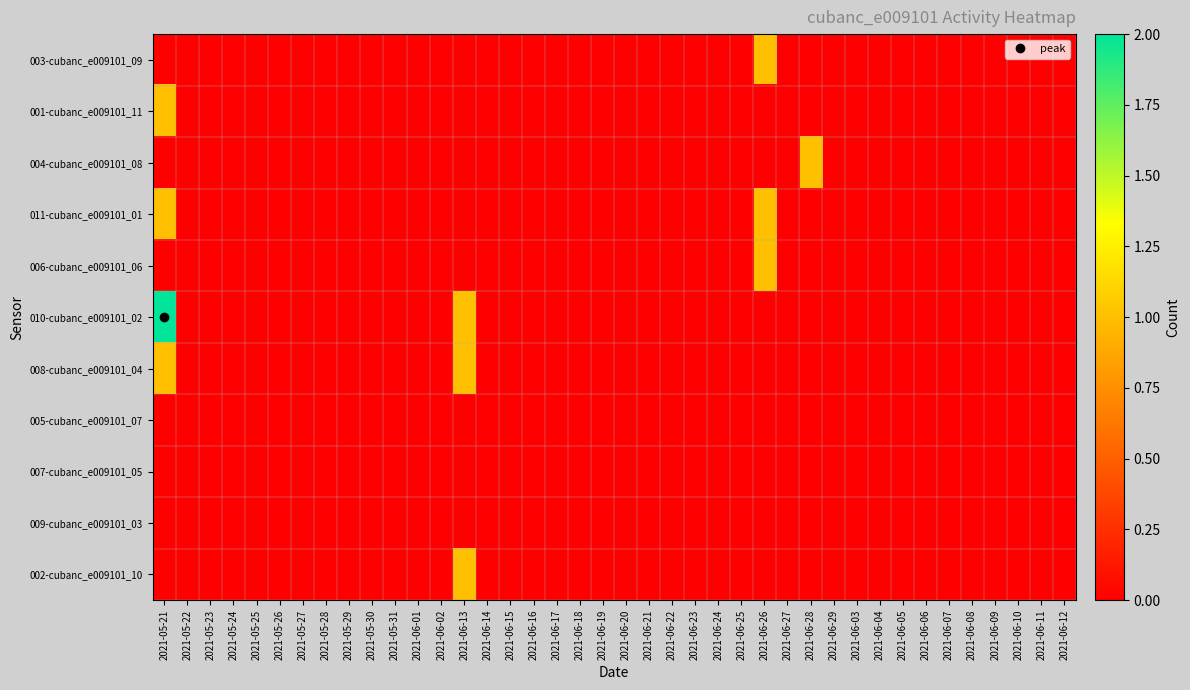

Reading left to right, transcribe all the data shown in this chart.

003-cubanc_e009101_09: 2021-05-21=0	2021-05-22=0	2021-05-23=0	2021-05-24=0	2021-05-25=0	2021-05-26=0	2021-05-27=0	2021-05-28=0	2021-05-29=0	2021-05-30=0	2021-05-31=0	2021-06-01=0	2021-06-02=0	2021-06-13=0	2021-06-14=0	2021-06-15=0	2021-06-16=0	2021-06-17=0	2021-06-18=0	2021-06-19=0	2021-06-20=0	2021-06-21=0	2021-06-22=0	2021-06-23=0	2021-06-24=0	2021-06-25=0	2021-06-26=1	2021-06-27=0	2021-06-28=0	2021-06-29=0	2021-06-03=0	2021-06-04=0	2021-06-05=0	2021-06-06=0	2021-06-07=0	2021-06-08=0	2021-06-09=0	2021-06-10=0	2021-06-11=0	2021-06-12=0
001-cubanc_e009101_11: 2021-05-21=1	2021-05-22=0	2021-05-23=0	2021-05-24=0	2021-05-25=0	2021-05-26=0	2021-05-27=0	2021-05-28=0	2021-05-29=0	2021-05-30=0	2021-05-31=0	2021-06-01=0	2021-06-02=0	2021-06-13=0	2021-06-14=0	2021-06-15=0	2021-06-16=0	2021-06-17=0	2021-06-18=0	2021-06-19=0	2021-06-20=0	2021-06-21=0	2021-06-22=0	2021-06-23=0	2021-06-24=0	2021-06-25=0	2021-06-26=0	2021-06-27=0	2021-06-28=0	2021-06-29=0	2021-06-03=0	2021-06-04=0	2021-06-05=0	2021-06-06=0	2021-06-07=0	2021-06-08=0	2021-06-09=0	2021-06-10=0	2021-06-11=0	2021-06-12=0
004-cubanc_e009101_08: 2021-05-21=0	2021-05-22=0	2021-05-23=0	2021-05-24=0	2021-05-25=0	2021-05-26=0	2021-05-27=0	2021-05-28=0	2021-05-29=0	2021-05-30=0	2021-05-31=0	2021-06-01=0	2021-06-02=0	2021-06-13=0	2021-06-14=0	2021-06-15=0	2021-06-16=0	2021-06-17=0	2021-06-18=0	2021-06-19=0	2021-06-20=0	2021-06-21=0	2021-06-22=0	2021-06-23=0	2021-06-24=0	2021-06-25=0	2021-06-26=0	2021-06-27=0	2021-06-28=1	2021-06-29=0	2021-06-03=0	2021-06-04=0	2021-06-05=0	2021-06-06=0	2021-06-07=0	2021-06-08=0	2021-06-09=0	2021-06-10=0	2021-06-11=0	2021-06-12=0
011-cubanc_e009101_01: 2021-05-21=1	2021-05-22=0	2021-05-23=0	2021-05-24=0	2021-05-25=0	2021-05-26=0	2021-05-27=0	2021-05-28=0	2021-05-29=0	2021-05-30=0	2021-05-31=0	2021-06-01=0	2021-06-02=0	2021-06-13=0	2021-06-14=0	2021-06-15=0	2021-06-16=0	2021-06-17=0	2021-06-18=0	2021-06-19=0	2021-06-20=0	2021-06-21=0	2021-06-22=0	2021-06-23=0	2021-06-24=0	2021-06-25=0	2021-06-26=1	2021-06-27=0	2021-06-28=0	2021-06-29=0	2021-06-03=0	2021-06-04=0	2021-06-05=0	2021-06-06=0	2021-06-07=0	2021-06-08=0	2021-06-09=0	2021-06-10=0	2021-06-11=0	2021-06-12=0
006-cubanc_e009101_06: 2021-05-21=0	2021-05-22=0	2021-05-23=0	2021-05-24=0	2021-05-25=0	2021-05-26=0	2021-05-27=0	2021-05-28=0	2021-05-29=0	2021-05-30=0	2021-05-31=0	2021-06-01=0	2021-06-02=0	2021-06-13=0	2021-06-14=0	2021-06-15=0	2021-06-16=0	2021-06-17=0	2021-06-18=0	2021-06-19=0	2021-06-20=0	2021-06-21=0	2021-06-22=0	2021-06-23=0	2021-06-24=0	2021-06-25=0	2021-06-26=1	2021-06-27=0	2021-06-28=0	2021-06-29=0	2021-06-03=0	2021-06-04=0	2021-06-05=0	2021-06-06=0	2021-06-07=0	2021-06-08=0	2021-06-09=0	2021-06-10=0	2021-06-11=0	2021-06-12=0
010-cubanc_e009101_02: 2021-05-21=2	2021-05-22=0	2021-05-23=0	2021-05-24=0	2021-05-25=0	2021-05-26=0	2021-05-27=0	2021-05-28=0	2021-05-29=0	2021-05-30=0	2021-05-31=0	2021-06-01=0	2021-06-02=0	2021-06-13=1	2021-06-14=0	2021-06-15=0	2021-06-16=0	2021-06-17=0	2021-06-18=0	2021-06-19=0	2021-06-20=0	2021-06-21=0	2021-06-22=0	2021-06-23=0	2021-06-24=0	2021-06-25=0	2021-06-26=0	2021-06-27=0	2021-06-28=0	2021-06-29=0	2021-06-03=0	2021-06-04=0	2021-06-05=0	2021-06-06=0	2021-06-07=0	2021-06-08=0	2021-06-09=0	2021-06-10=0	2021-06-11=0	2021-06-12=0
008-cubanc_e009101_04: 2021-05-21=1	2021-05-22=0	2021-05-23=0	2021-05-24=0	2021-05-25=0	2021-05-26=0	2021-05-27=0	2021-05-28=0	2021-05-29=0	2021-05-30=0	2021-05-31=0	2021-06-01=0	2021-06-02=0	2021-06-13=1	2021-06-14=0	2021-06-15=0	2021-06-16=0	2021-06-17=0	2021-06-18=0	2021-06-19=0	2021-06-20=0	2021-06-21=0	2021-06-22=0	2021-06-23=0	2021-06-24=0	2021-06-25=0	2021-06-26=0	2021-06-27=0	2021-06-28=0	2021-06-29=0	2021-06-03=0	2021-06-04=0	2021-06-05=0	2021-06-06=0	2021-06-07=0	2021-06-08=0	2021-06-09=0	2021-06-10=0	2021-06-11=0	2021-06-12=0
005-cubanc_e009101_07: 2021-05-21=0	2021-05-22=0	2021-05-23=0	2021-05-24=0	2021-05-25=0	2021-05-26=0	2021-05-27=0	2021-05-28=0	2021-05-29=0	2021-05-30=0	2021-05-31=0	2021-06-01=0	2021-06-02=0	2021-06-13=0	2021-06-14=0	2021-06-15=0	2021-06-16=0	2021-06-17=0	2021-06-18=0	2021-06-19=0	2021-06-20=0	2021-06-21=0	2021-06-22=0	2021-06-23=0	2021-06-24=0	2021-06-25=0	2021-06-26=0	2021-06-27=0	2021-06-28=0	2021-06-29=0	2021-06-03=0	2021-06-04=0	2021-06-05=0	2021-06-06=0	2021-06-07=0	2021-06-08=0	2021-06-09=0	2021-06-10=0	2021-06-11=0	2021-06-12=0
007-cubanc_e009101_05: 2021-05-21=0	2021-05-22=0	2021-05-23=0	2021-05-24=0	2021-05-25=0	2021-05-26=0	2021-05-27=0	2021-05-28=0	2021-05-29=0	2021-05-30=0	2021-05-31=0	2021-06-01=0	2021-06-02=0	2021-06-13=0	2021-06-14=0	2021-06-15=0	2021-06-16=0	2021-06-17=0	2021-06-18=0	2021-06-19=0	2021-06-20=0	2021-06-21=0	2021-06-22=0	2021-06-23=0	2021-06-24=0	2021-06-25=0	2021-06-26=0	2021-06-27=0	2021-06-28=0	2021-06-29=0	2021-06-03=0	2021-06-04=0	2021-06-05=0	2021-06-06=0	2021-06-07=0	2021-06-08=0	2021-06-09=0	2021-06-10=0	2021-06-11=0	2021-06-12=0
009-cubanc_e009101_03: 2021-05-21=0	2021-05-22=0	2021-05-23=0	2021-05-24=0	2021-05-25=0	2021-05-26=0	2021-05-27=0	2021-05-28=0	2021-05-29=0	2021-05-30=0	2021-05-31=0	2021-06-01=0	2021-06-02=0	2021-06-13=0	2021-06-14=0	2021-06-15=0	2021-06-16=0	2021-06-17=0	2021-06-18=0	2021-06-19=0	2021-06-20=0	2021-06-21=0	2021-06-22=0	2021-06-23=0	2021-06-24=0	2021-06-25=0	2021-06-26=0	2021-06-27=0	2021-06-28=0	2021-06-29=0	2021-06-03=0	2021-06-04=0	2021-06-05=0	2021-06-06=0	2021-06-07=0	2021-06-08=0	2021-06-09=0	2021-06-10=0	2021-06-11=0	2021-06-12=0
002-cubanc_e009101_10: 2021-05-21=0	2021-05-22=0	2021-05-23=0	2021-05-24=0	2021-05-25=0	2021-05-26=0	2021-05-27=0	2021-05-28=0	2021-05-29=0	2021-05-30=0	2021-05-31=0	2021-06-01=0	2021-06-02=0	2021-06-13=1	2021-06-14=0	2021-06-15=0	2021-06-16=0	2021-06-17=0	2021-06-18=0	2021-06-19=0	2021-06-20=0	2021-06-21=0	2021-06-22=0	2021-06-23=0	2021-06-24=0	2021-06-25=0	2021-06-26=0	2021-06-27=0	2021-06-28=0	2021-06-29=0	2021-06-03=0	2021-06-04=0	2021-06-05=0	2021-06-06=0	2021-06-07=0	2021-06-08=0	2021-06-09=0	2021-06-10=0	2021-06-11=0	2021-06-12=0